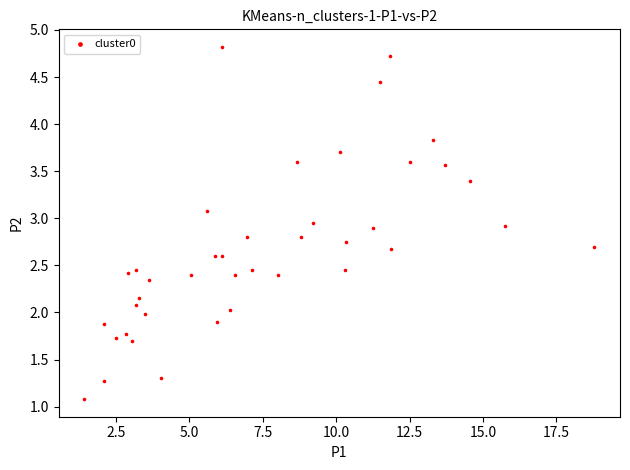

What is the range of Y values (max minus min)?

3.7